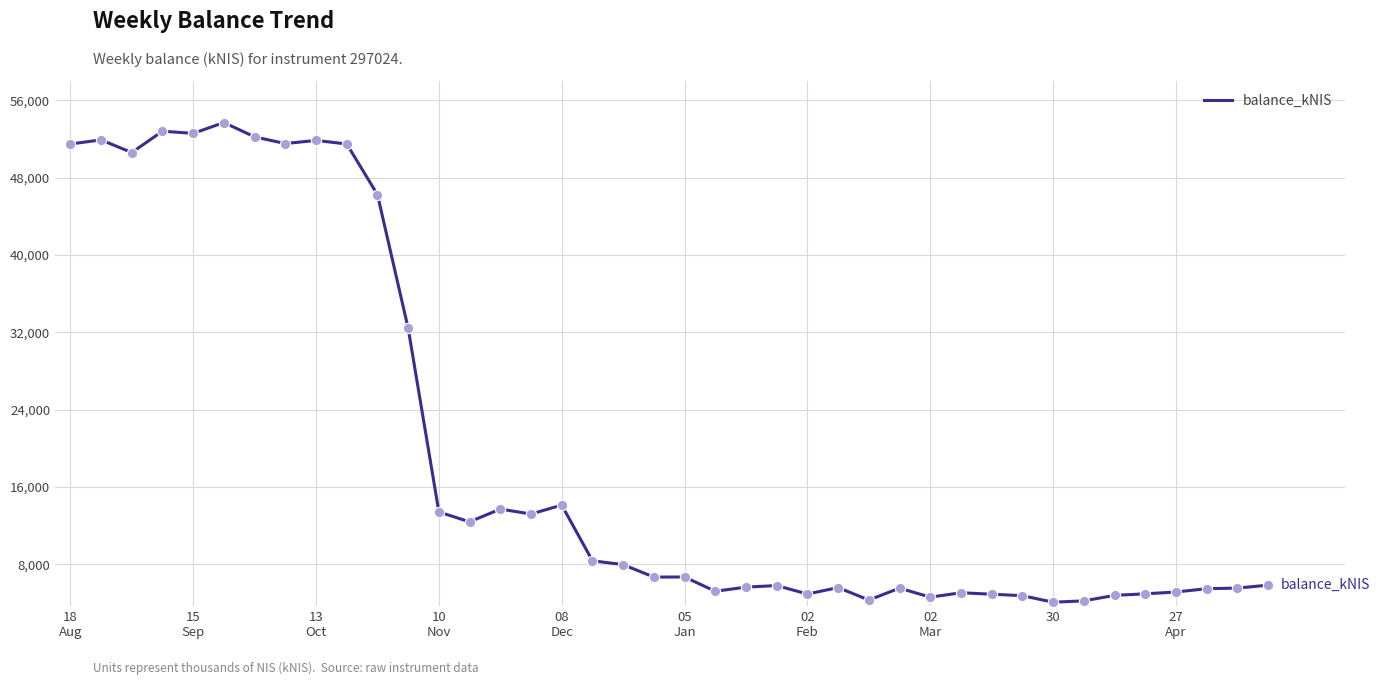

What is the smallest value displayed?

4076.3